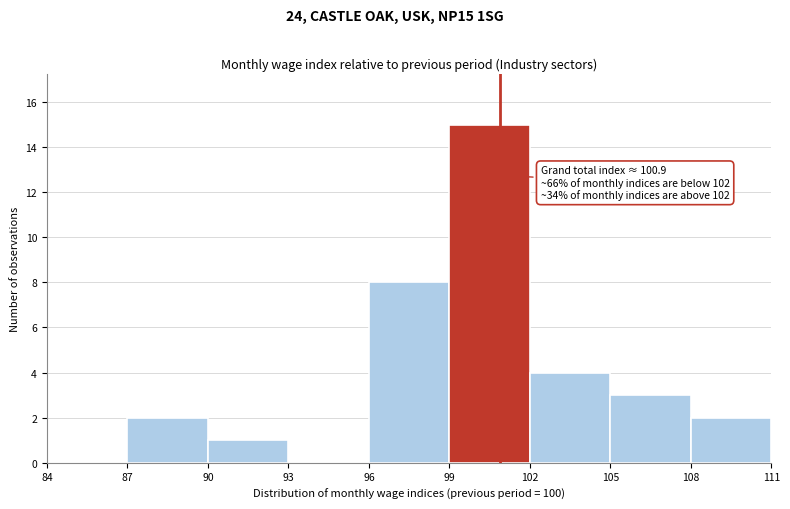

Over which range of the x-axis is the bar tallest?

99 to 102